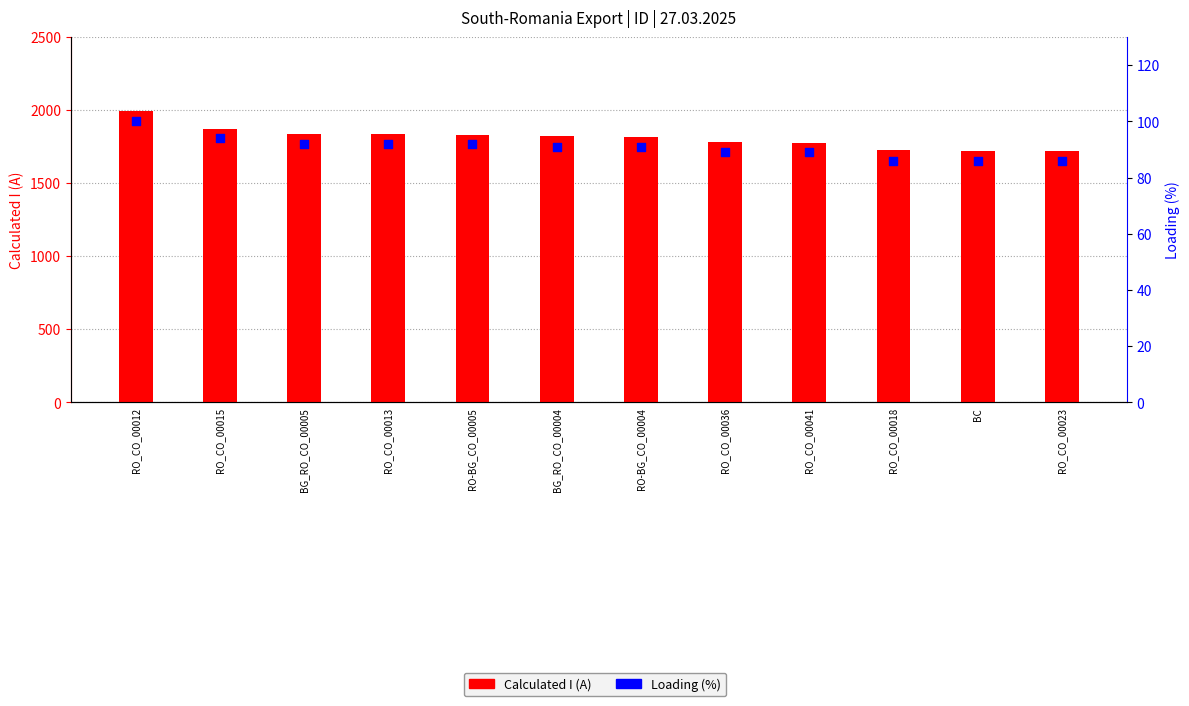

What is the total value across all series at RO_CO_00036?

1871